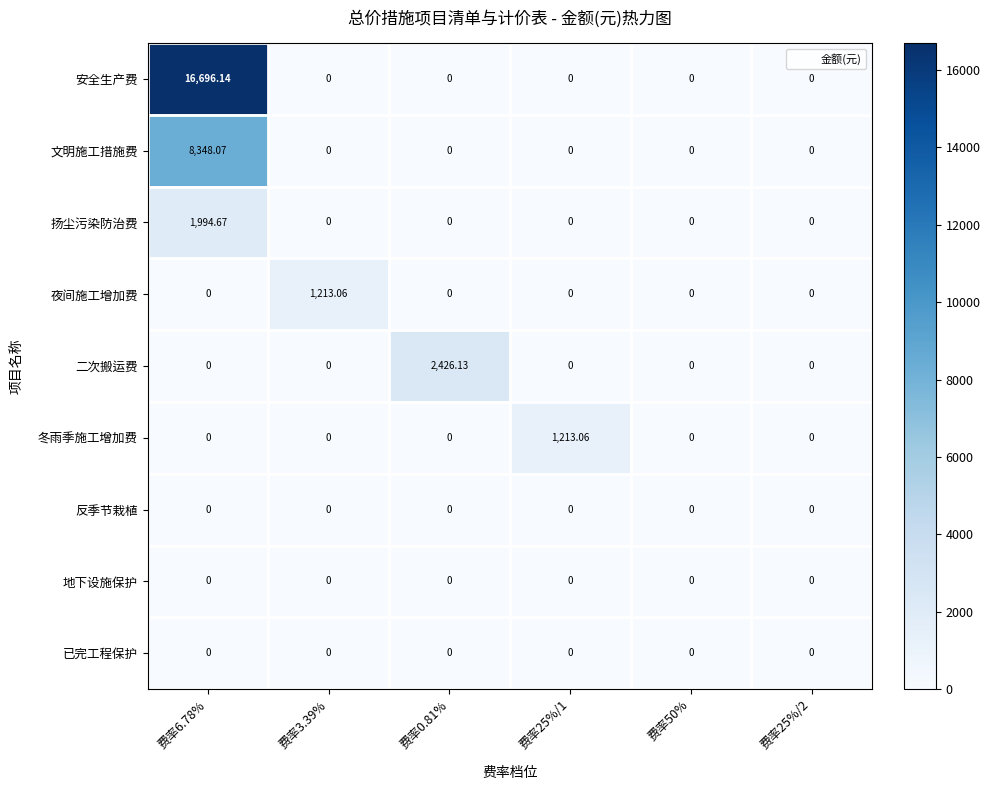

What is the maximum value shown in the chart?

16696.1